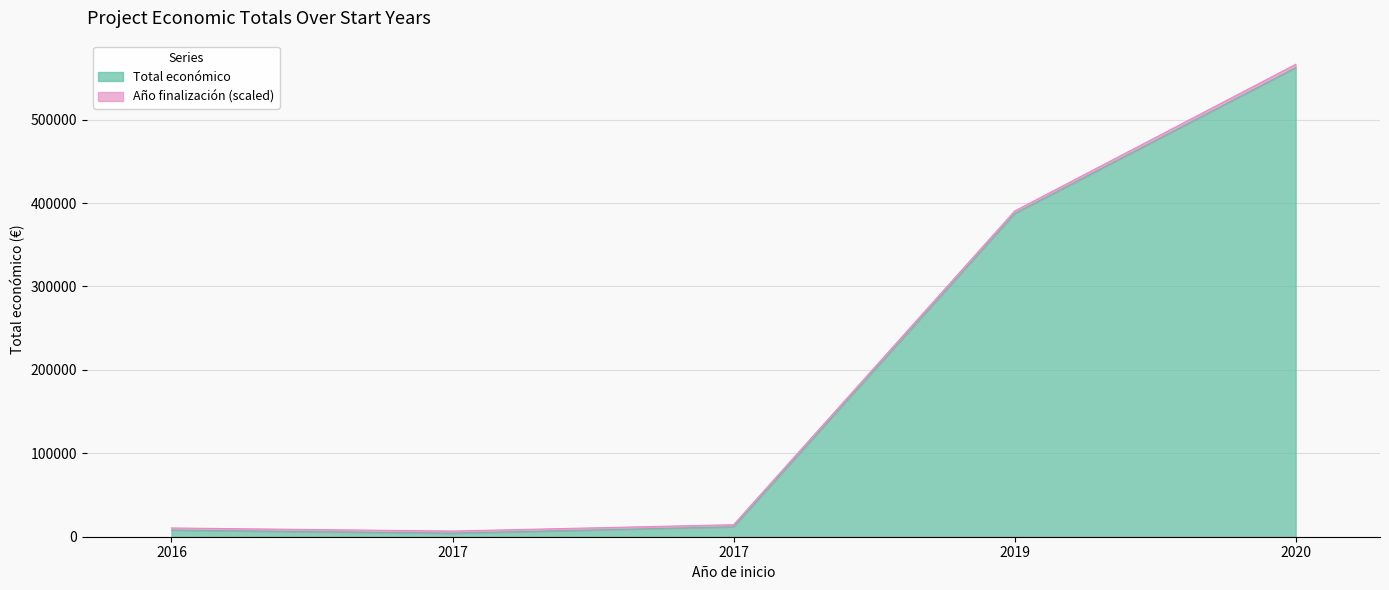

Rank the categories by value from highest to lowest.

2020, 2019, 2017, 2016, 2017